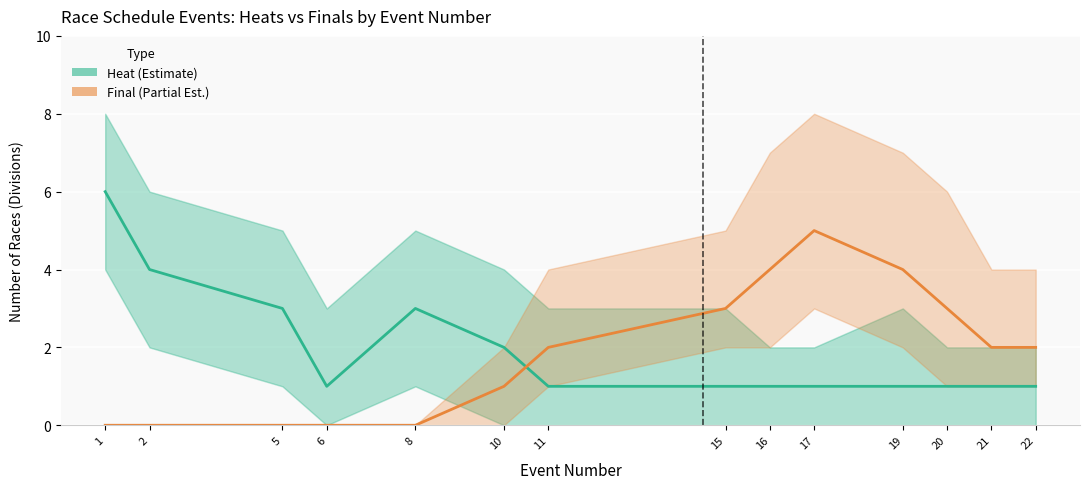

What is the value of the Final (Partial Estimate) point at the 12th from the left?

3